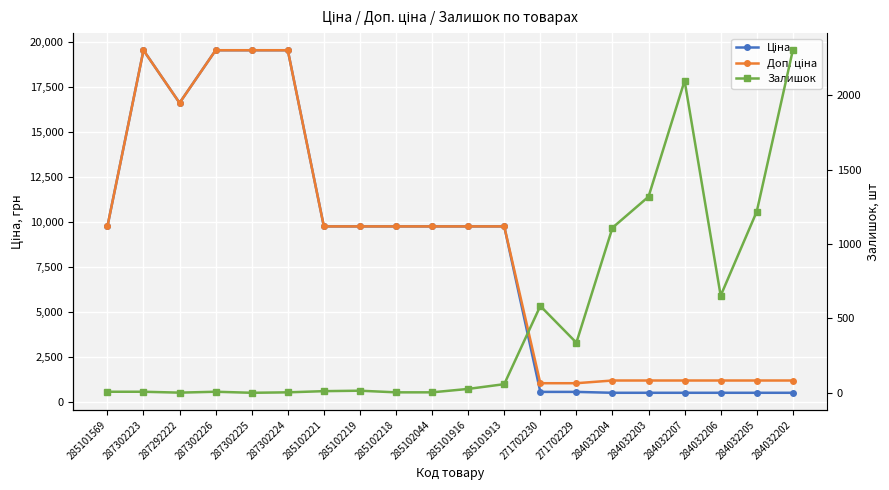

How many times do Доп. ціна and Залишок cross each other?

3